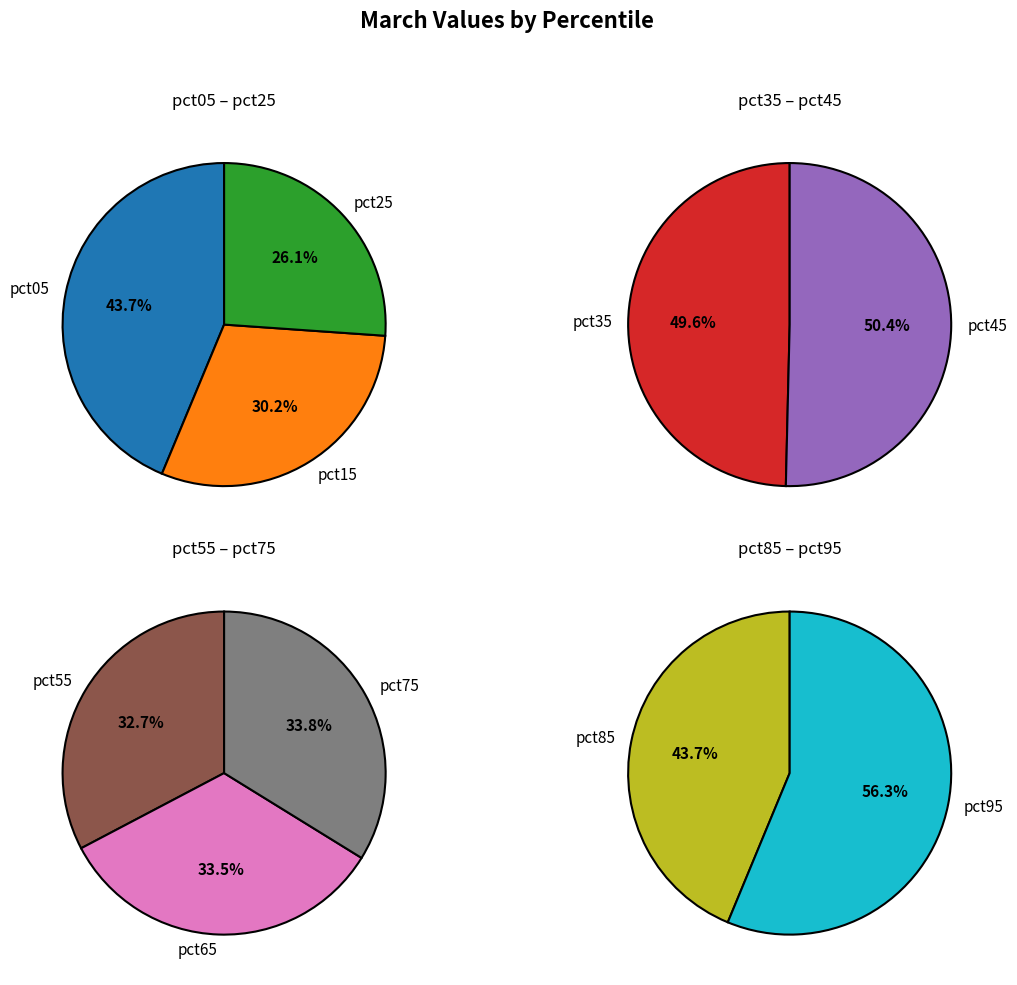

The pct85 slice represents 1% of the pie. True or false?

False